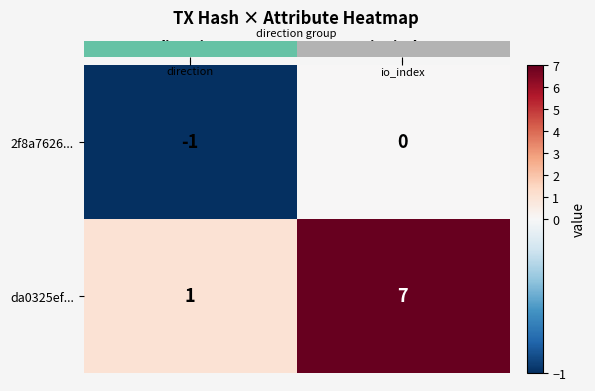

Which series changed the most between direction and io_index?

da0325ef...